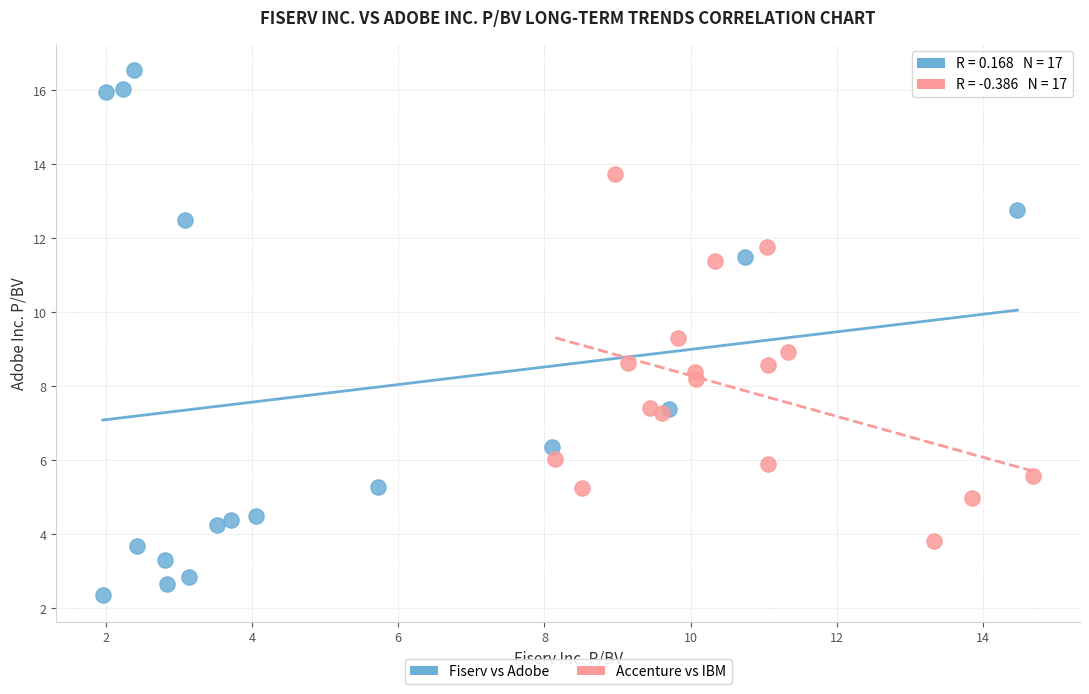

Which series has the largest Y range (max minus min)?

Fiserv vs Adobe